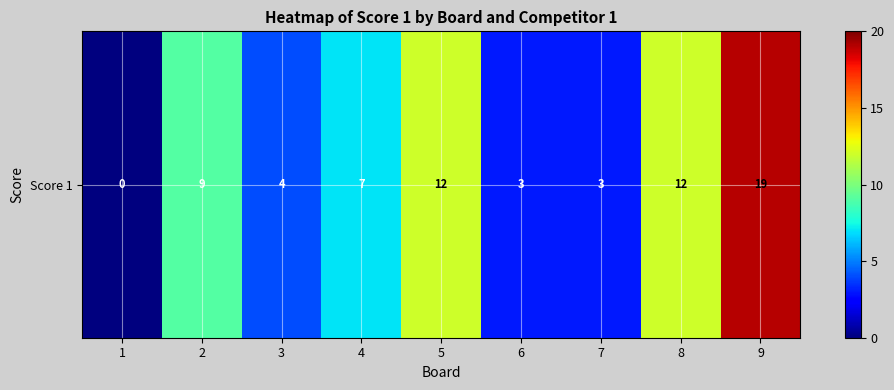

The chart shows a value of 4 at 6. True or false?

False